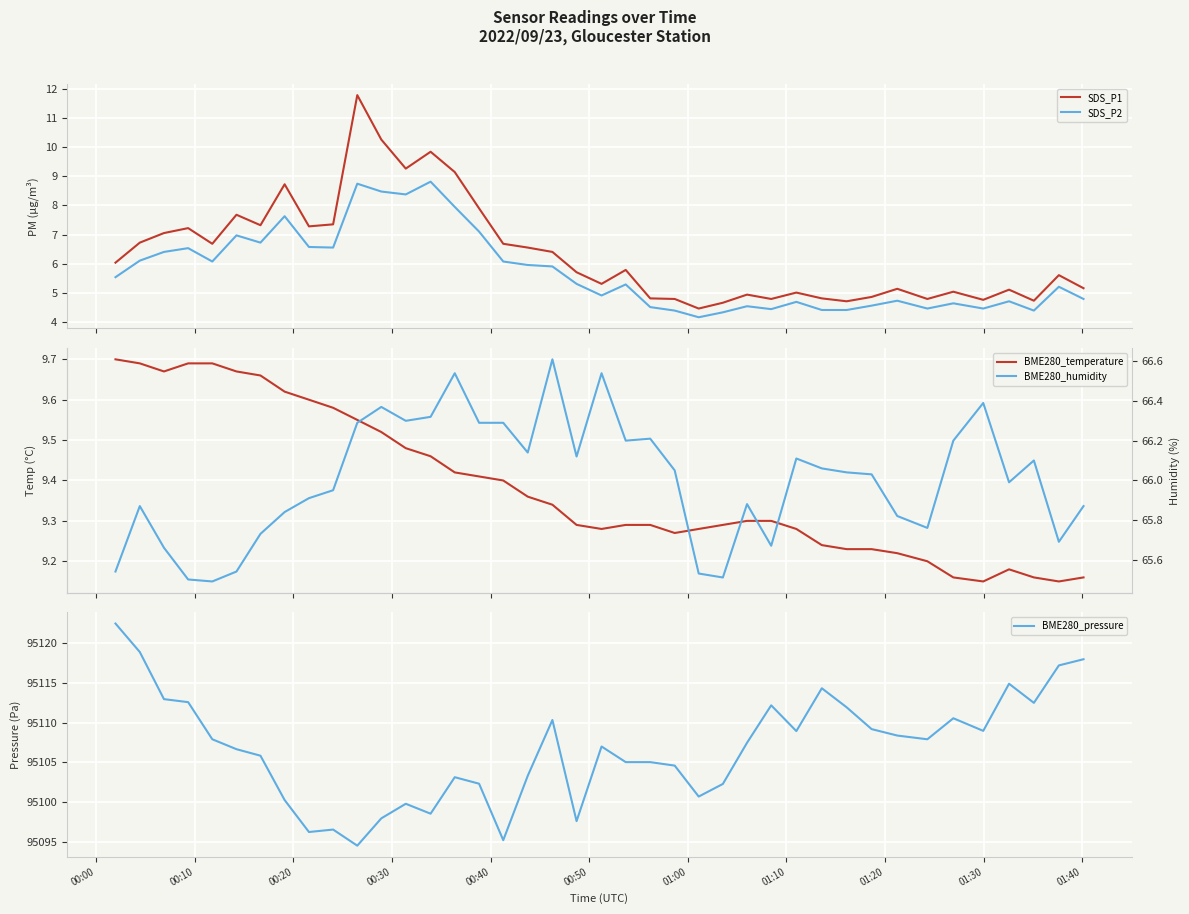

Count the BME280_temperature values in the range 9 to 10.

40